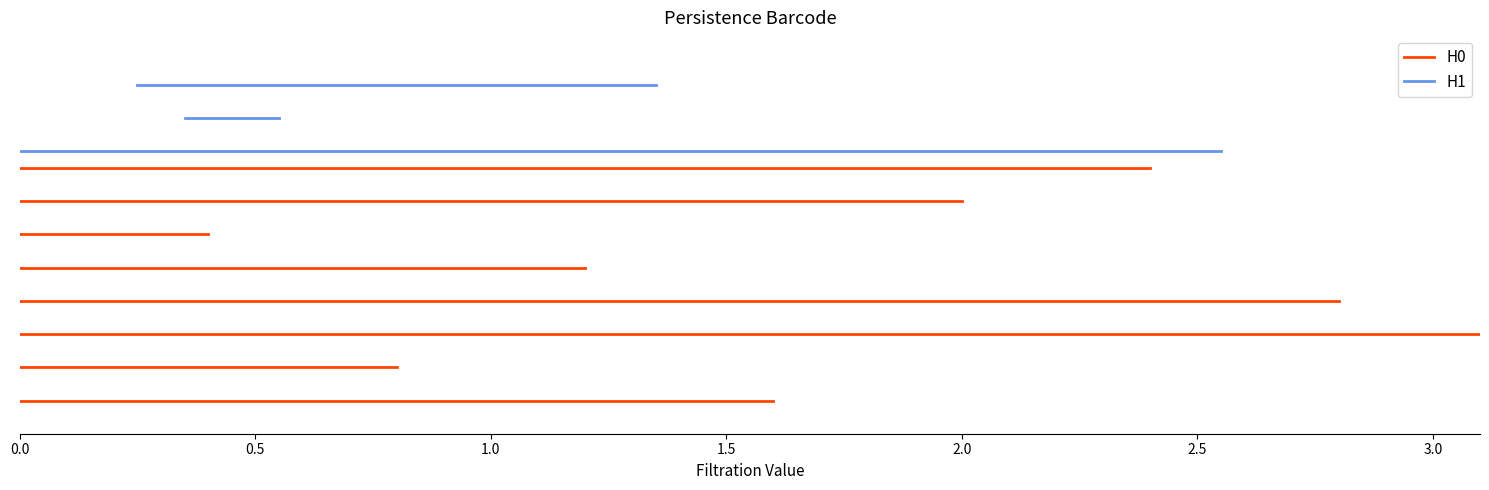

How many lines are shown in the chart?

2